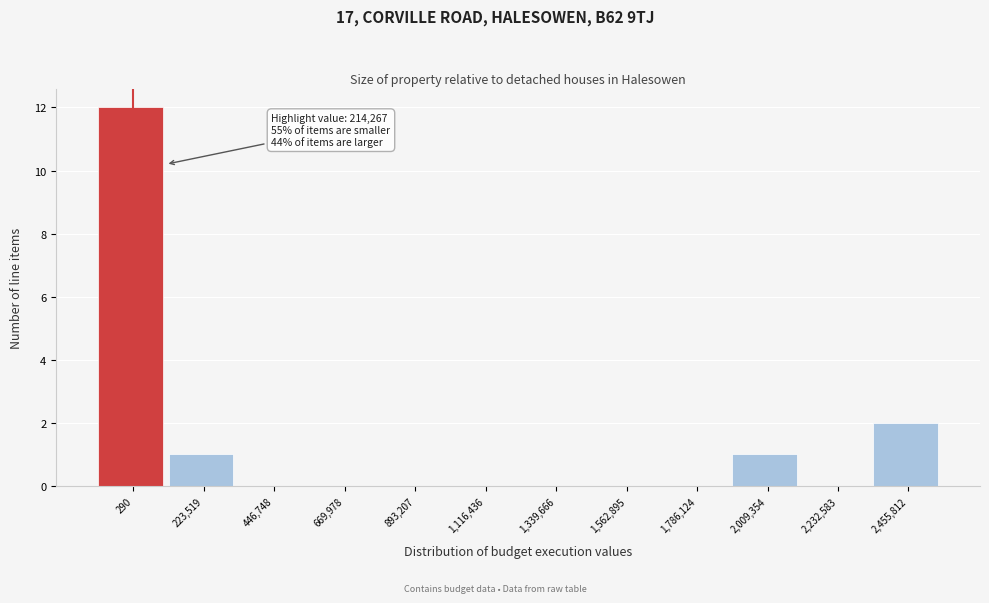

Reading left to right, transcribe all the data shown in this chart.

290=12	223,519=1	446,748=0	669,978=0	893,207=0	1,116,436=0	1,339,666=0	1,562,895=0	1,786,124=0	2,009,354=1	2,232,583=0	2,455,812=2